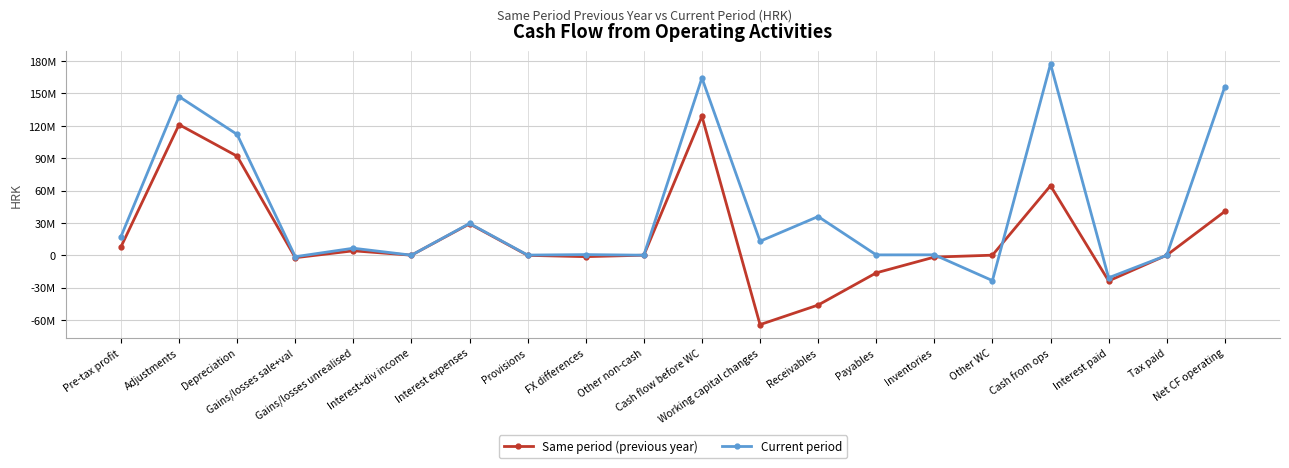

What are all the series names shown in the legend?

Same period (previous year), Current period